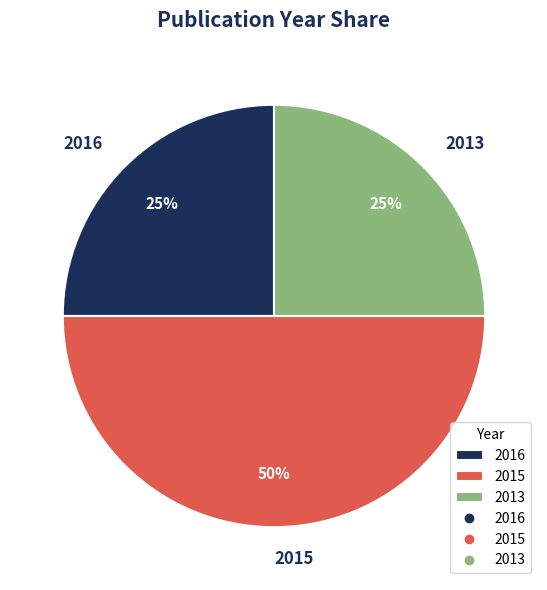

Is 2016 the majority of the pie?

No